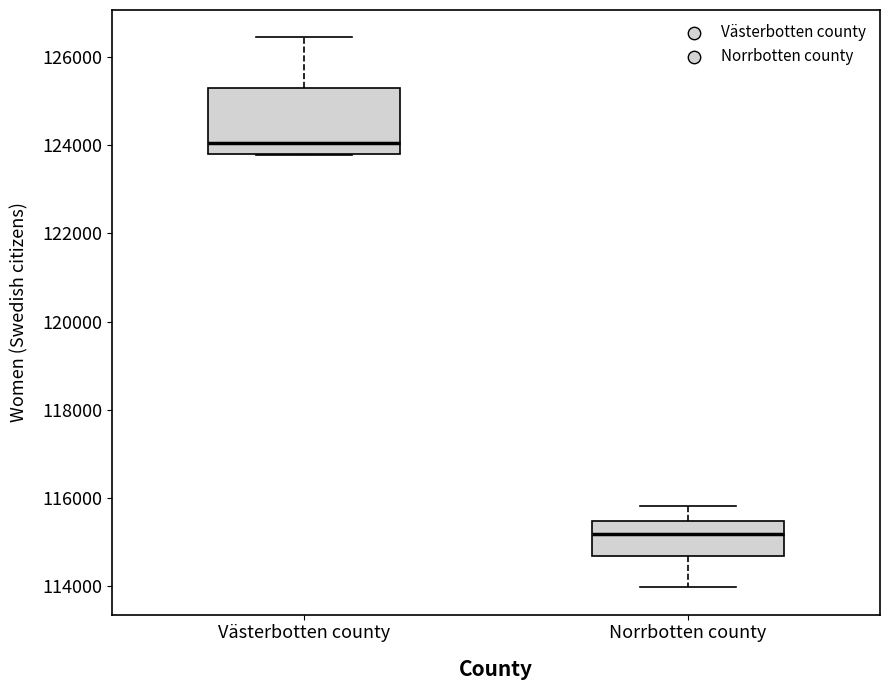

Which box has the lowest median line?

Norrbotten county